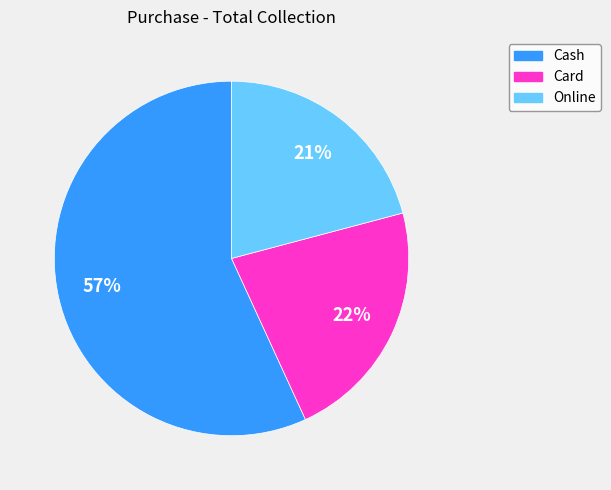

What is the majority slice?

Cash